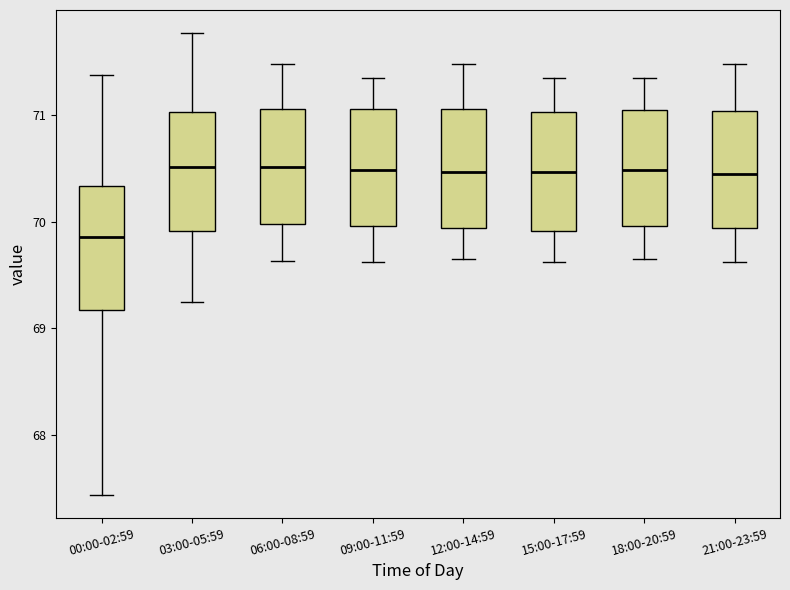

Reading left to right, read every box against the y-axis: the position of its median line, the range the box covers, and the ends of its whiskers. The values are not printed on the chart, so give them approximately, as read against the axis.

00:00-02:59: median 69.9, box 69.2 to 70.3, whiskers 67.4 to 71.4
03:00-05:59: median 70.5, box 69.9 to 71.0, whiskers 69.3 to 71.8
06:00-08:59: median 70.5, box 70.0 to 71.1, whiskers 69.6 to 71.5
09:00-11:59: median 70.5, box 70.0 to 71.1, whiskers 69.6 to 71.4
12:00-14:59: median 70.5, box 69.9 to 71.1, whiskers 69.7 to 71.5
15:00-17:59: median 70.5, box 69.9 to 71.0, whiskers 69.6 to 71.4
18:00-20:59: median 70.5, box 70.0 to 71.1, whiskers 69.7 to 71.4
21:00-23:59: median 70.5, box 69.9 to 71.0, whiskers 69.6 to 71.5